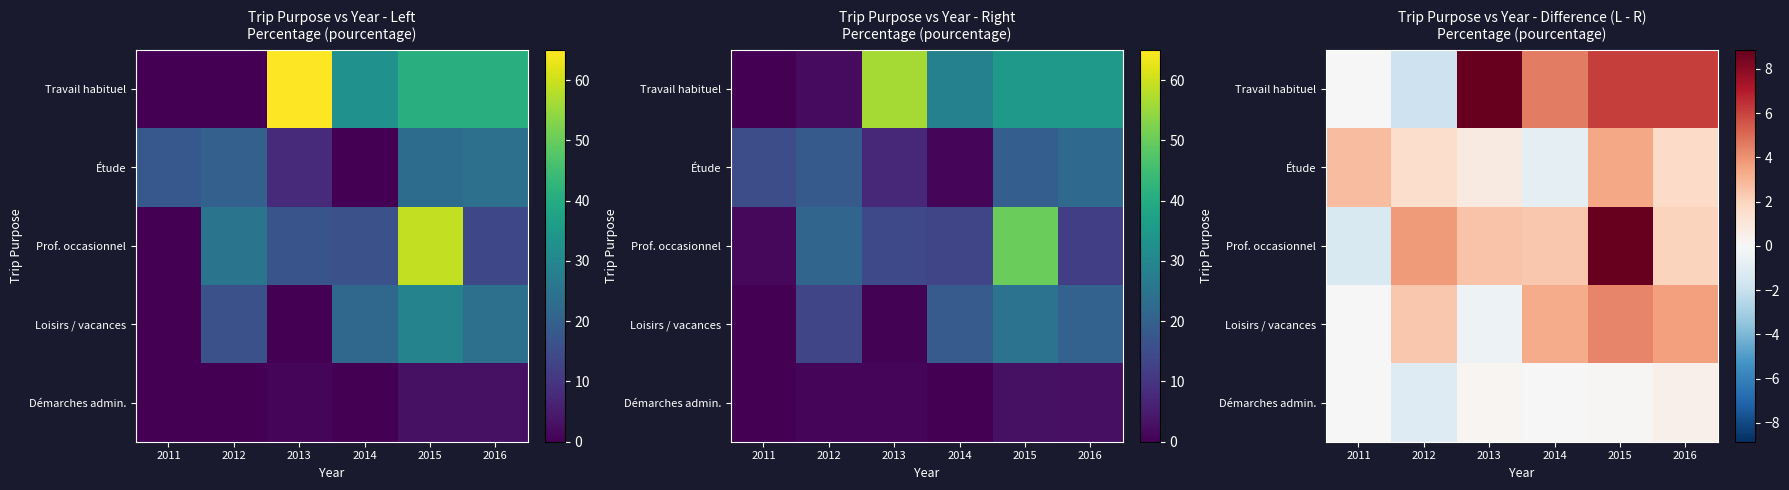

At which category does the chart reach its peak across all series?

2015